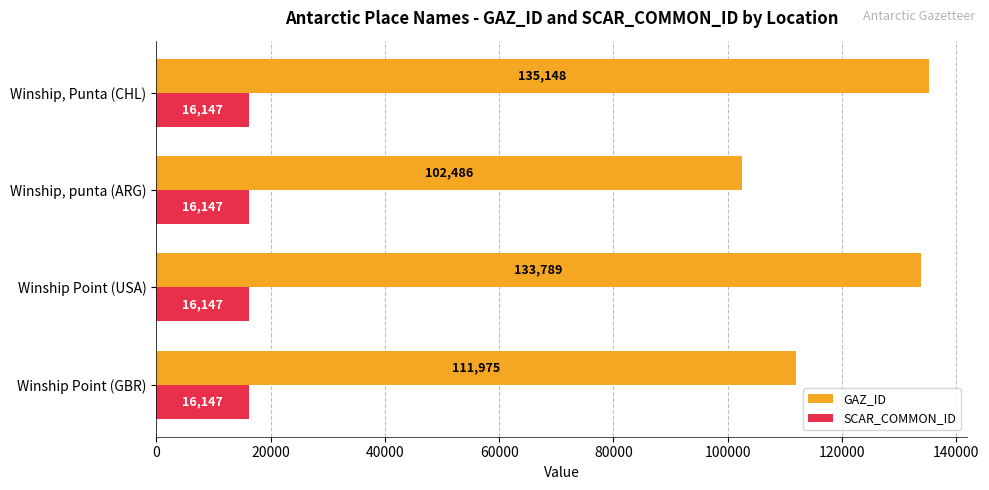

The value of GAZ_ID at Winship, punta (ARG) is 154378. True or false?

False